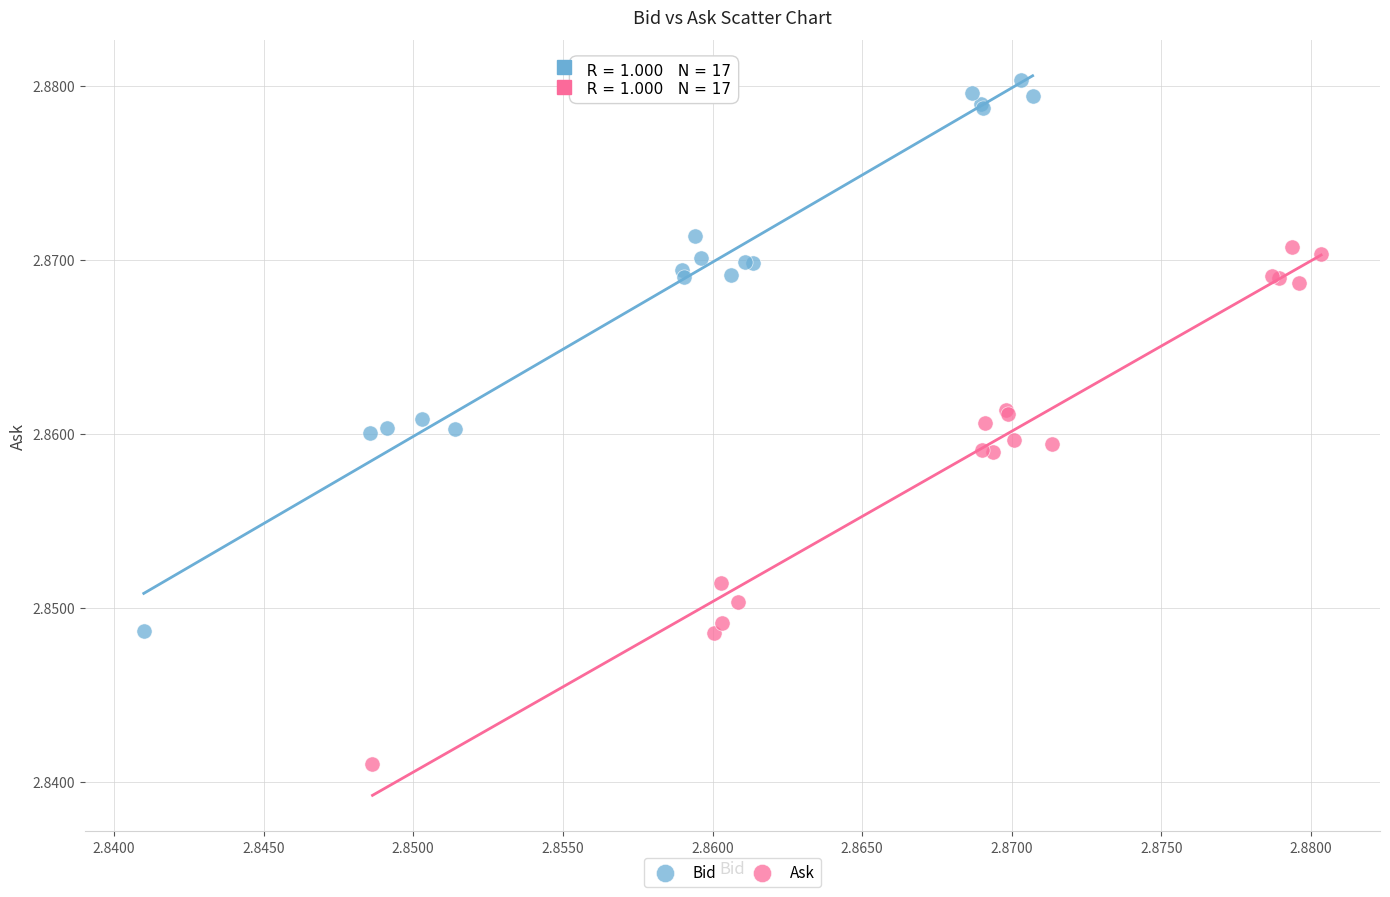

What are all the series names shown in the legend?

Bid, Ask